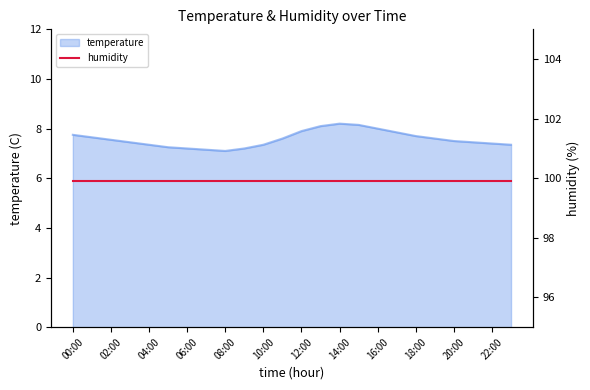

How many lines are shown in the chart?

1